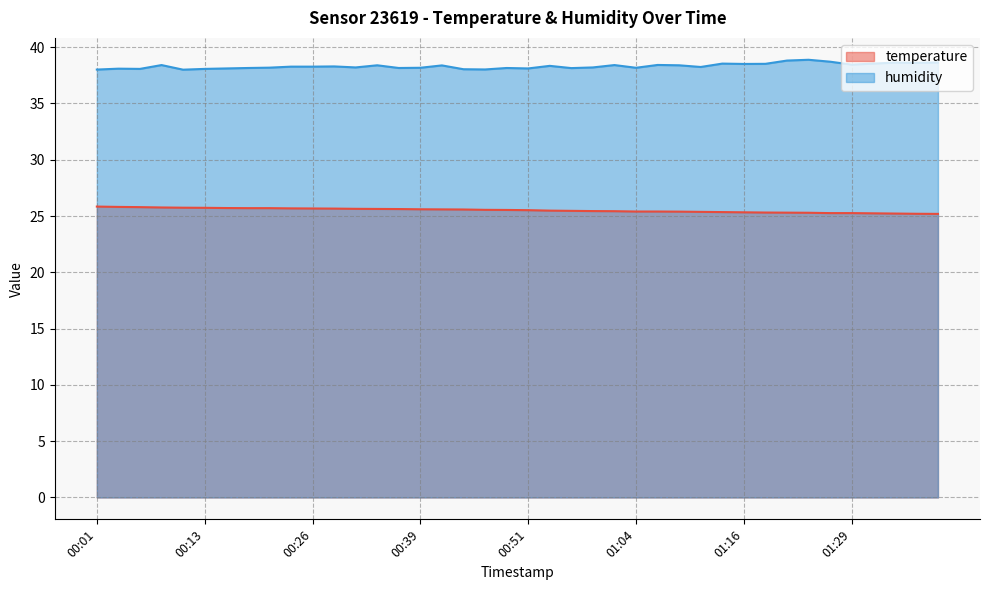

Rank the series by their average value, from lowest to highest.

temperature, humidity